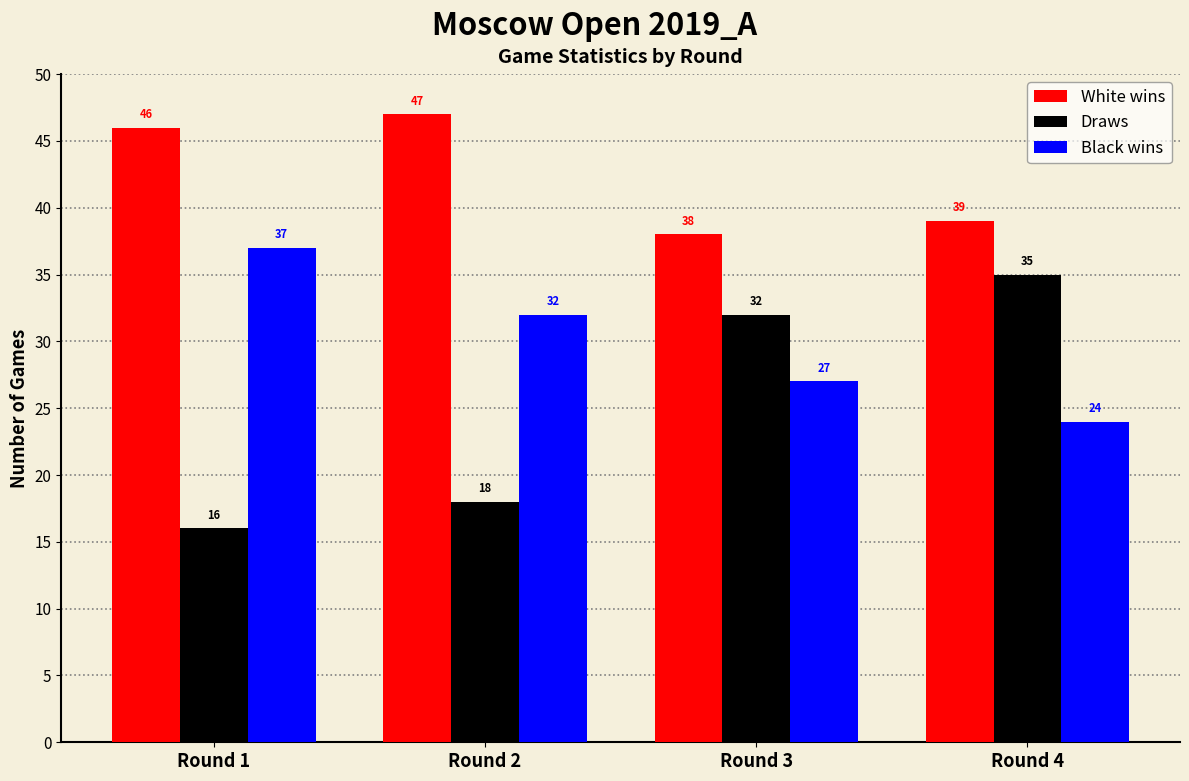

At which category does the chart reach its peak across all series?

Round 2